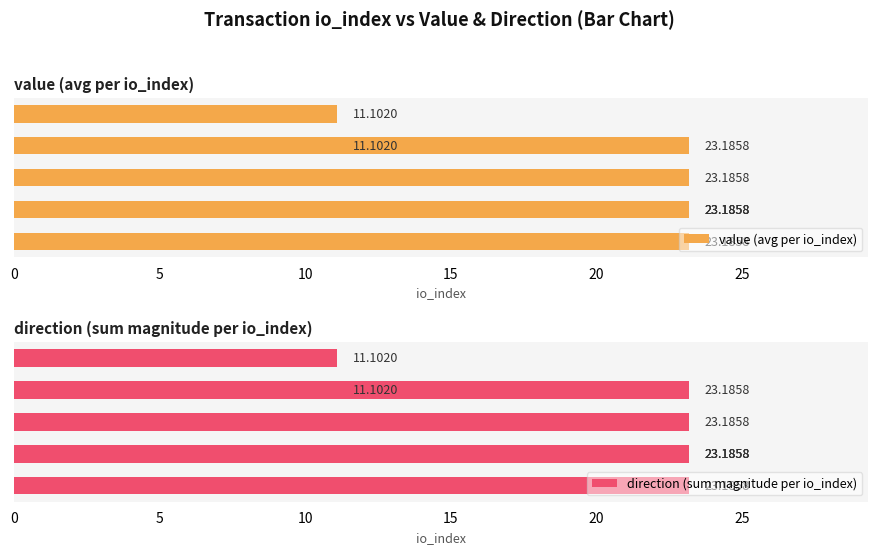

The value of value (avg per io_index) at 0 is 35.5. True or false?

False